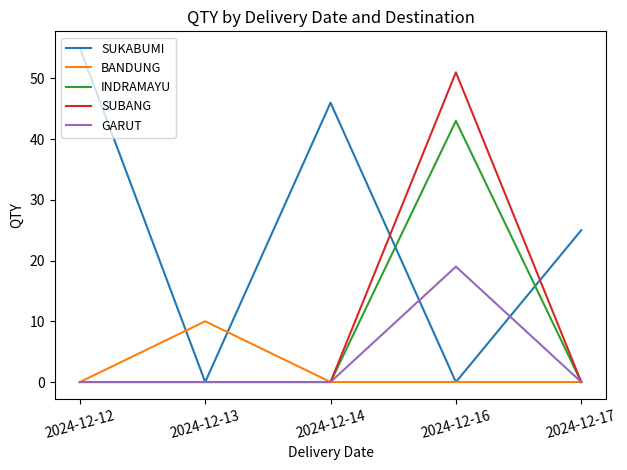

List the series in order of their peak value, highest first.

SUKABUMI, SUBANG, INDRAMAYU, GARUT, BANDUNG